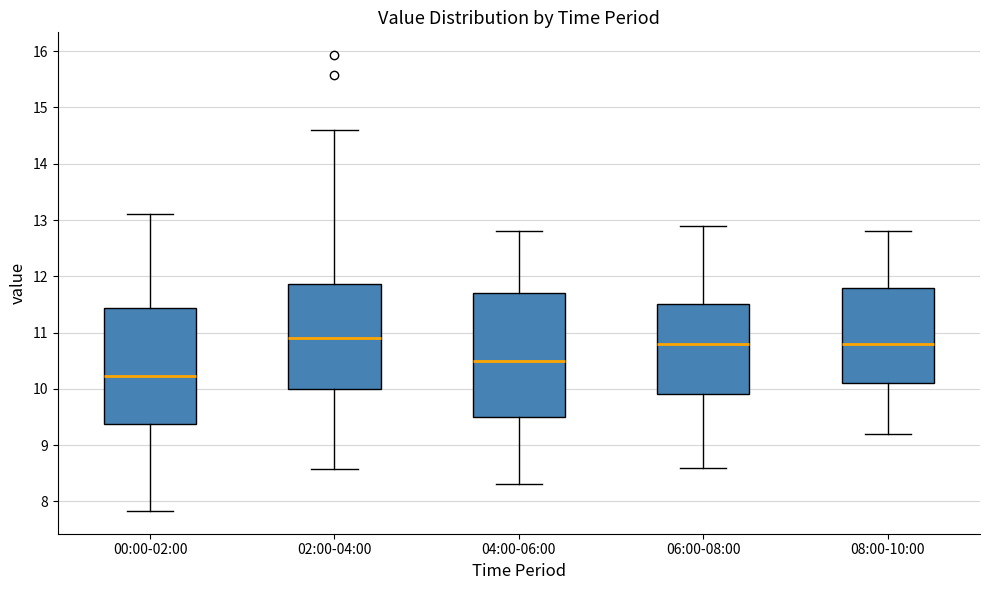

Reading left to right, transcribe this box plot: for each box, give where its median line is, the range the box spans, and where its two whiskers end, as read against the y-axis. The values are not printed on the chart, so give them approximately, as read against the axis.

00:00-02:00: median 10.2, box 9.4 to 11.4, whiskers 7.8 to 13.1
02:00-04:00: median 10.9, box 10.0 to 11.9, whiskers 8.6 to 14.6
04:00-06:00: median 10.5, box 9.5 to 11.7, whiskers 8.3 to 12.8
06:00-08:00: median 10.8, box 9.9 to 11.5, whiskers 8.6 to 12.9
08:00-10:00: median 10.8, box 10.1 to 11.8, whiskers 9.2 to 12.8